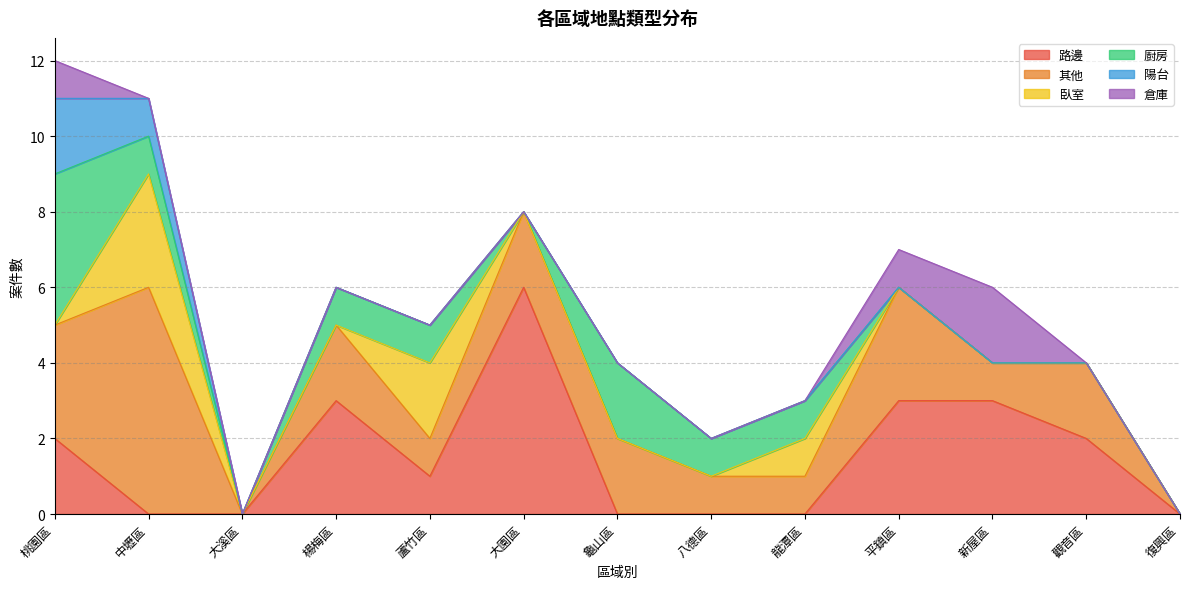

Count the number of data series in this chart.

6